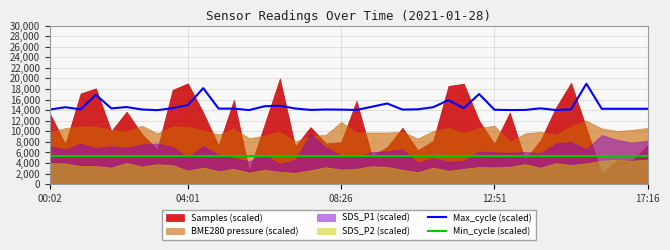

Count the number of categories in the chart.

40